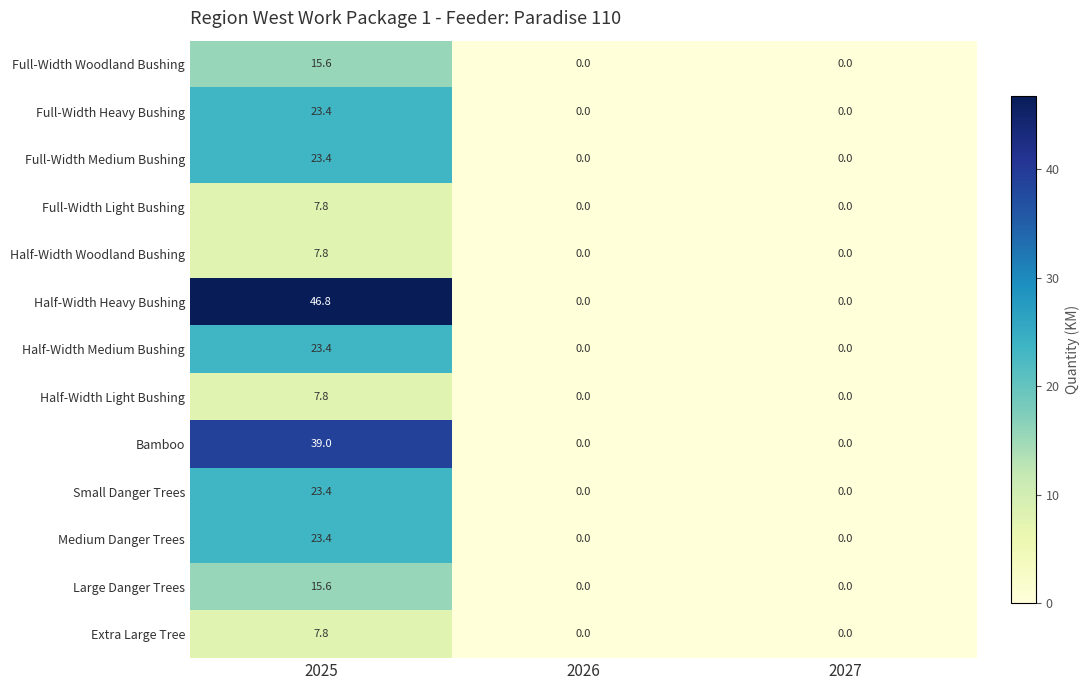

What is the difference between the maximum and second lowest values in the Full-Width Light Bushing series?

7.8